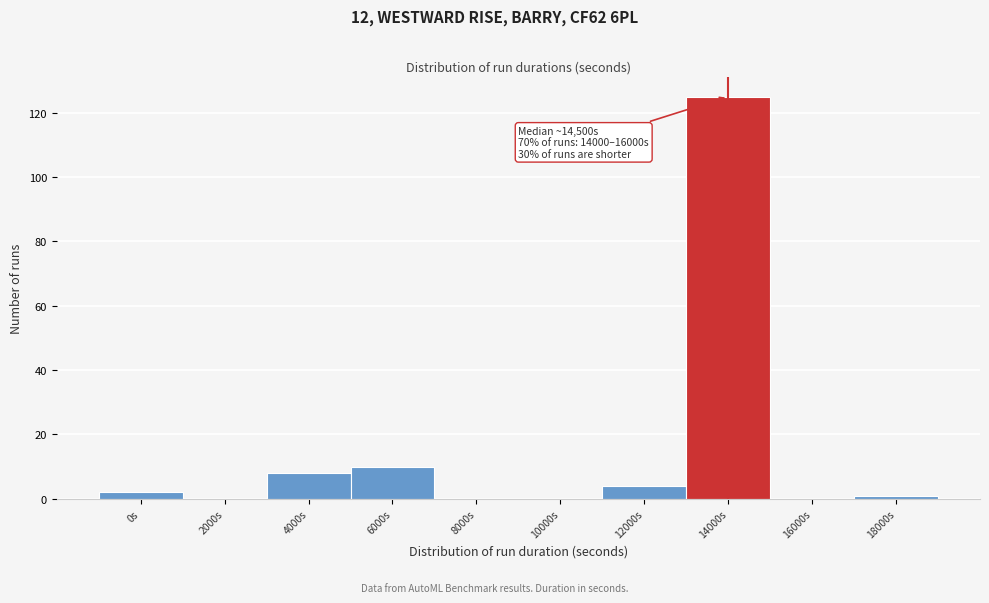

Reading right to left, transcribe all the data shown in this chart.

18000s=1	16000s=0	14000s=125	12000s=4	10000s=0	8000s=0	6000s=10	4000s=8	2000s=0	0s=2